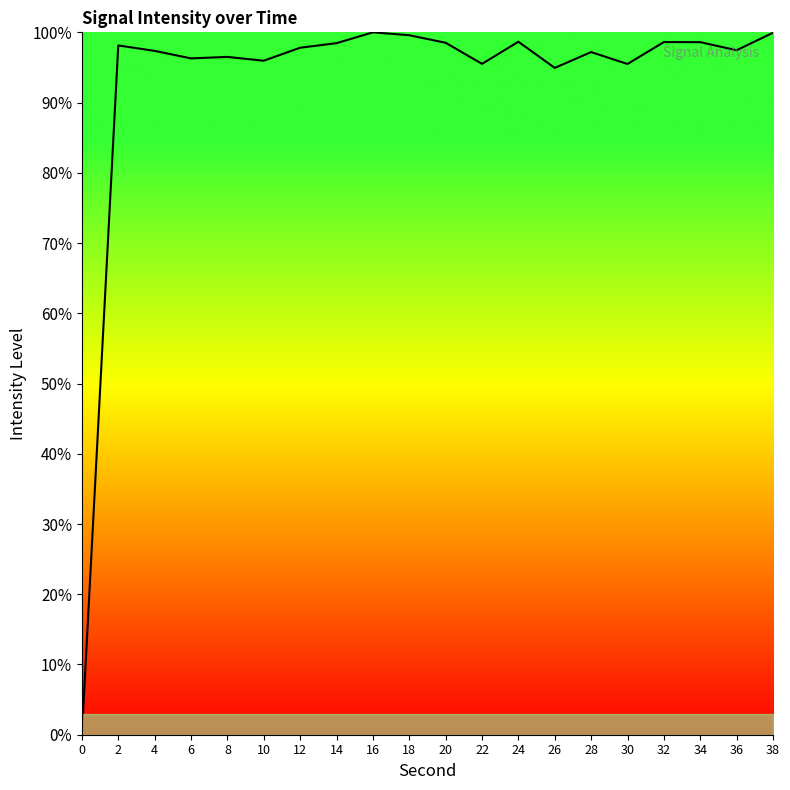

True or false: the data shows 97.5 at 36.

True